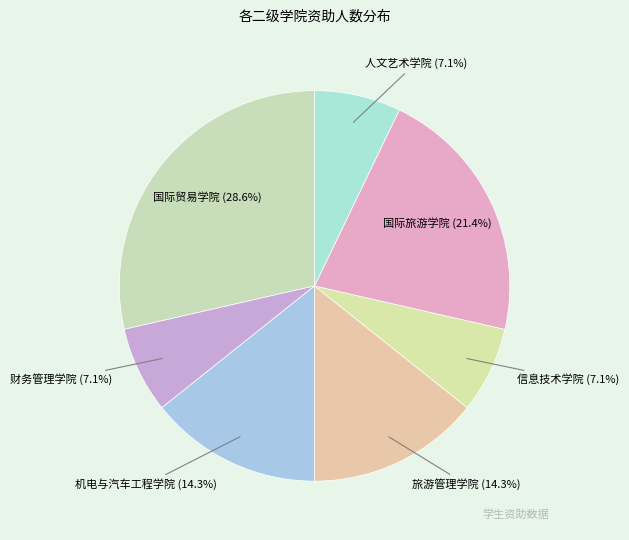

How many slices are in this pie chart?

7